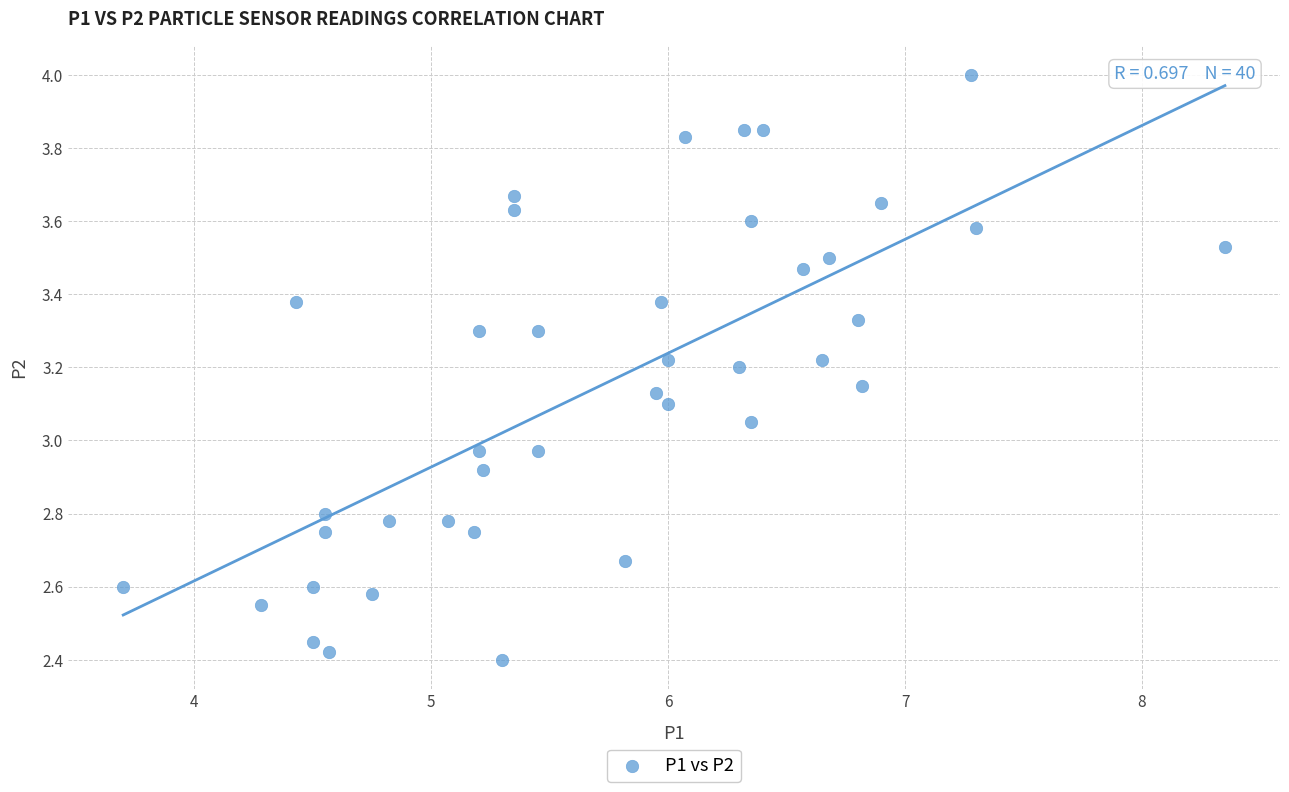

What is the range of Y values (max minus min)?

1.6